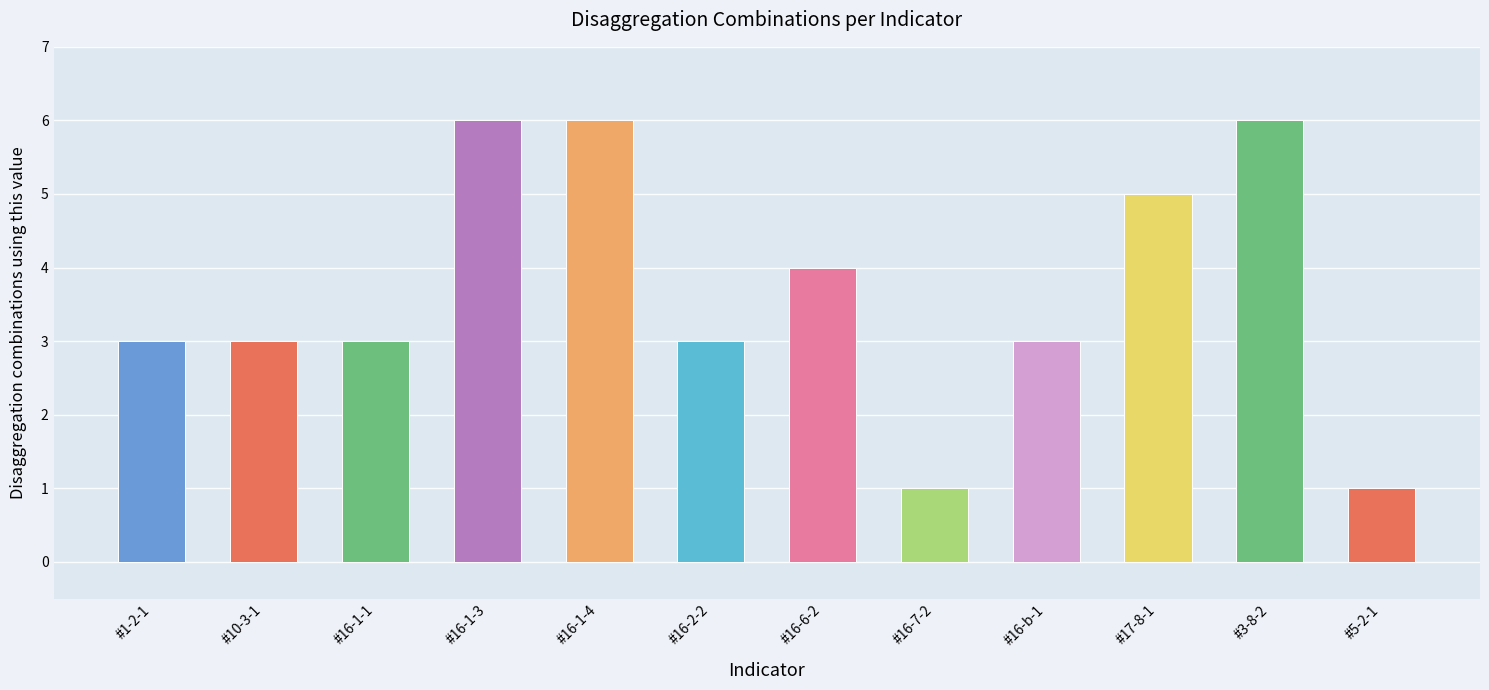

How many bars are there in total?

12